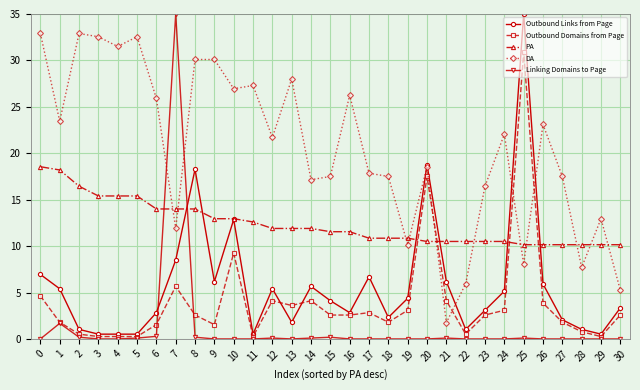

Which category has the highest value in the Outbound Domains from Page series?

25